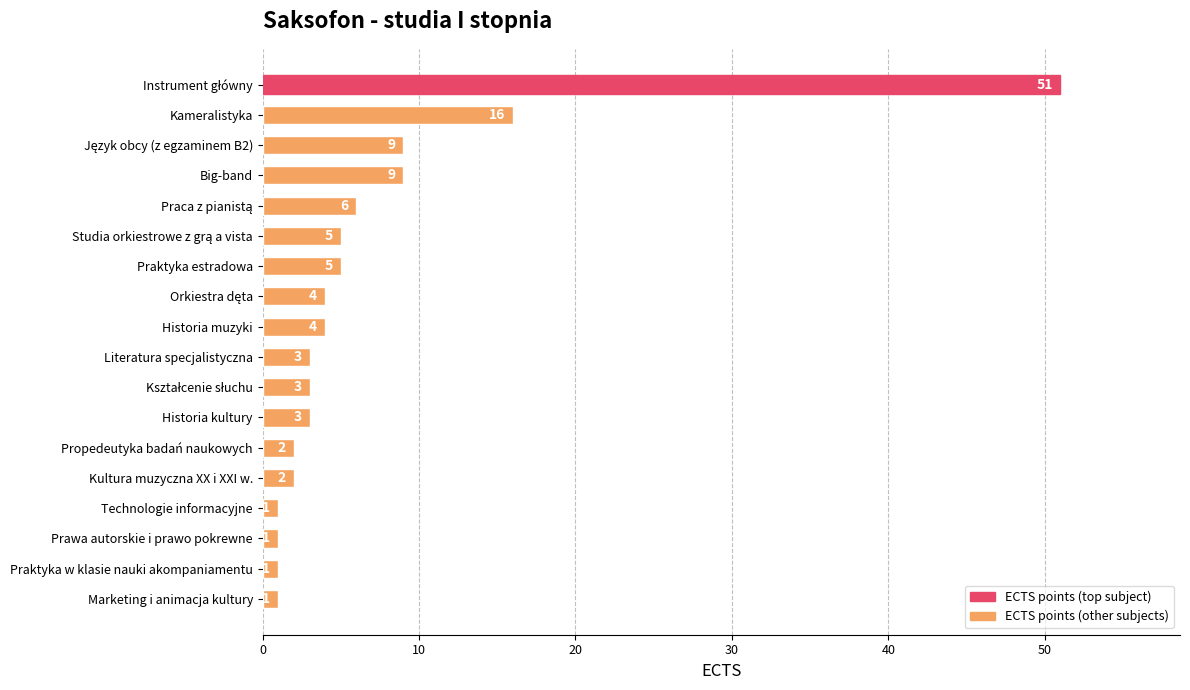

What value does the data have at Historia muzyki, to the nearest 5?

5